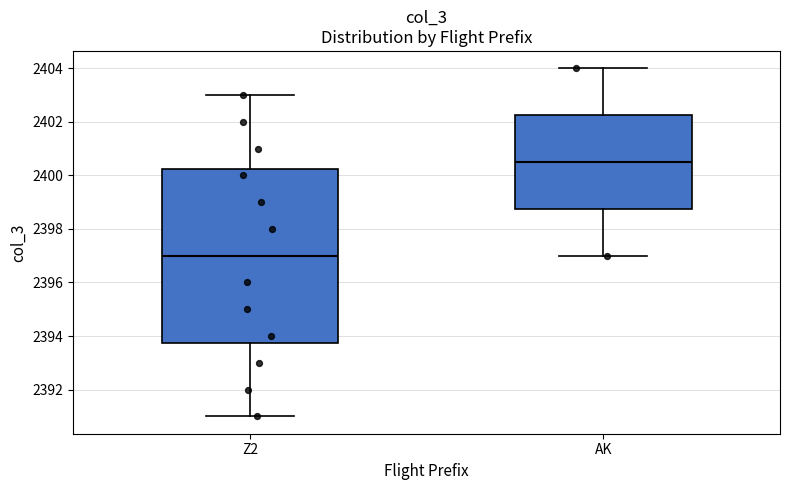

Which box's median line is the highest?

AK